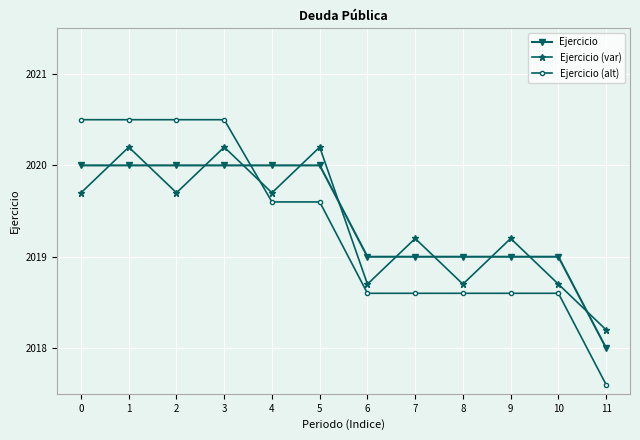

What is the difference between the Ejercicio (alt) values at 7 and 4?

1.0